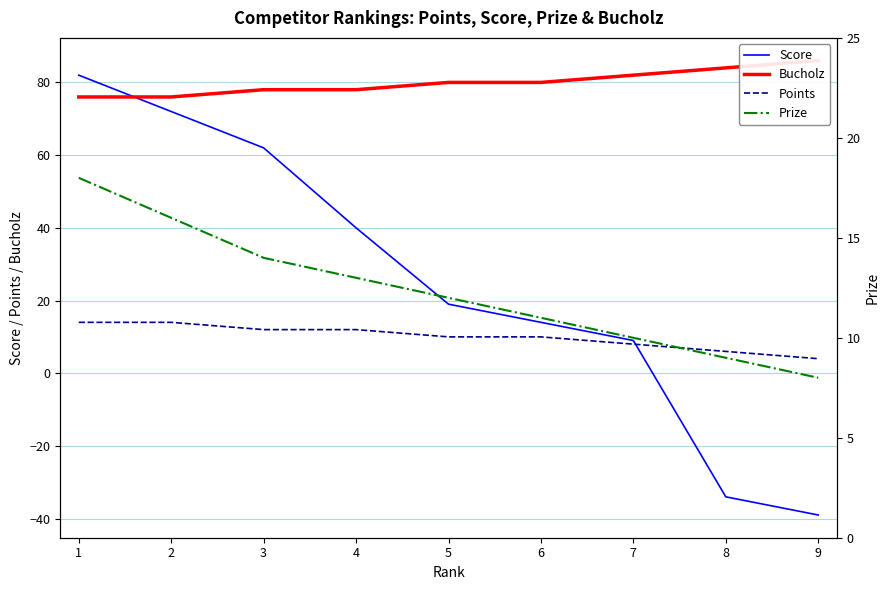

True or false: Points and Prize intersect in this chart.

False